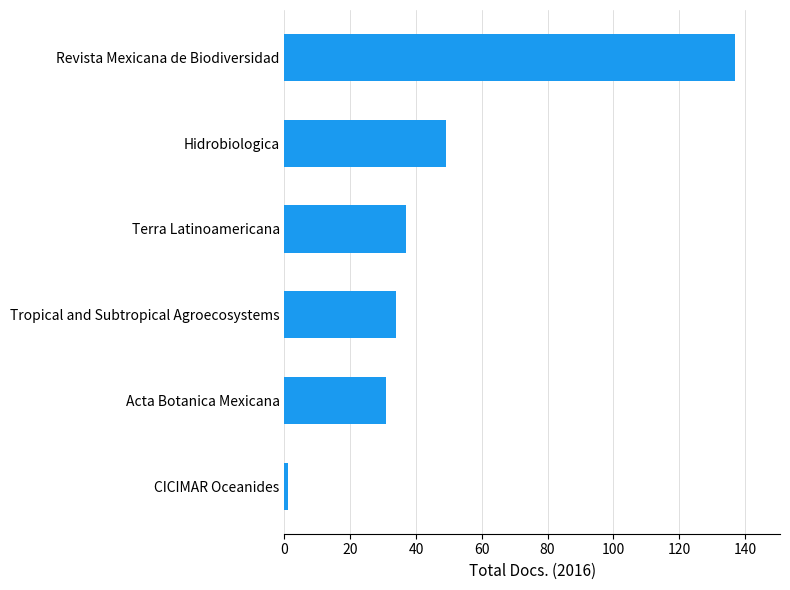

What is the sum of the values at Revista Mexicana de Biodiversidad and Hidrobiologica?

186